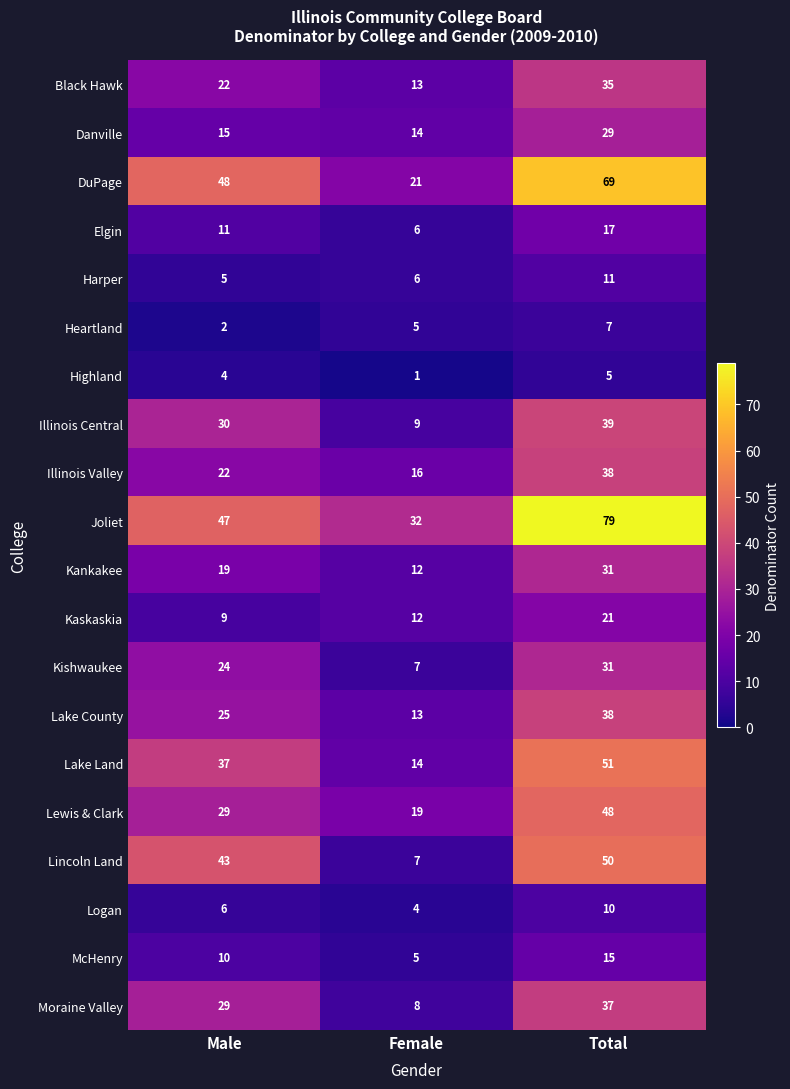

The value of Joliet at Male is 47. True or false?

True